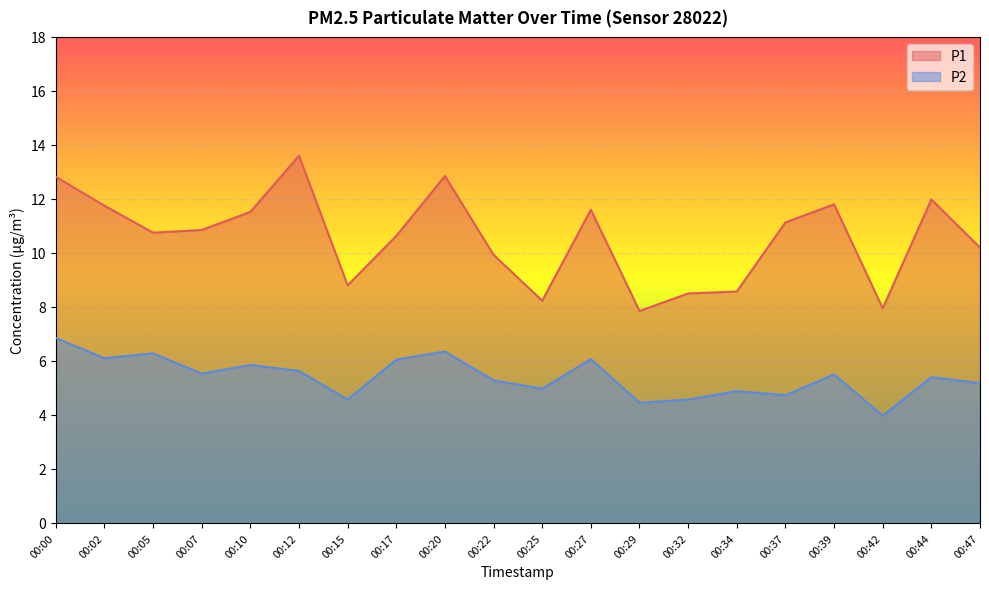

What is the difference between the maximum and minimum values in the P1 series?

5.8